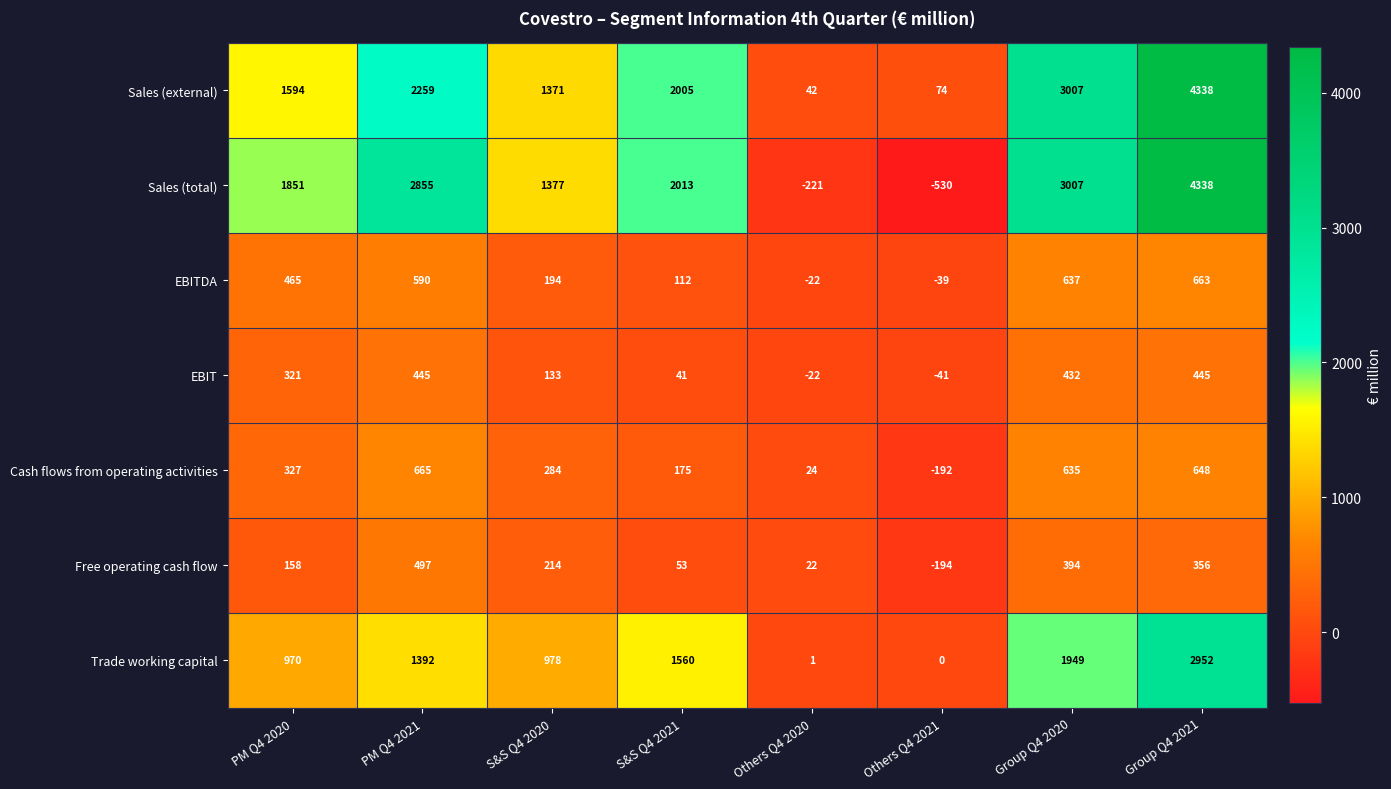

How many categories are shown in the chart?

8